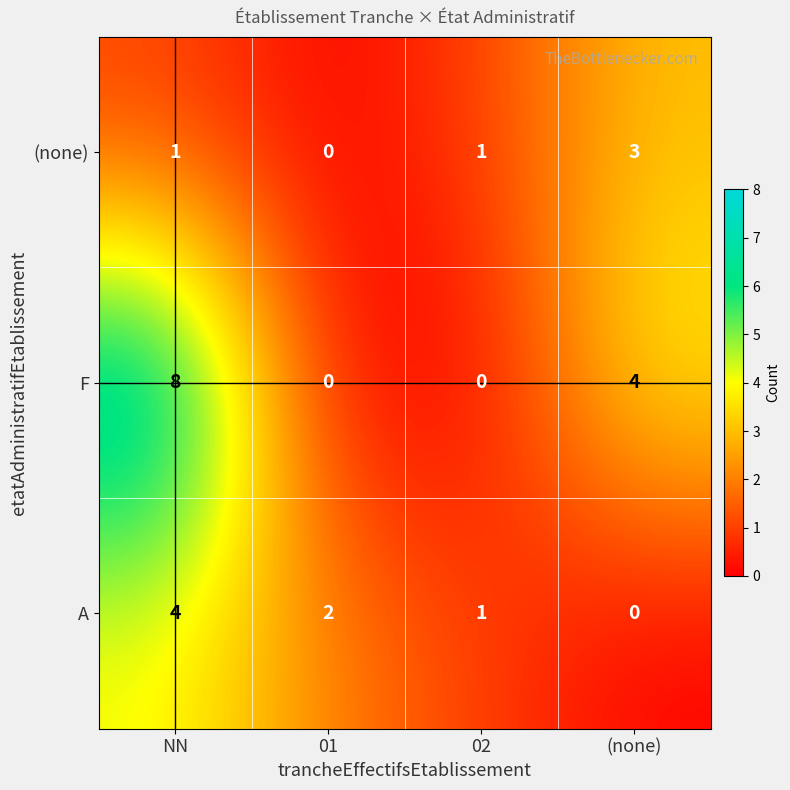

Rank the series at (none) from highest to lowest value.

F, (none), A